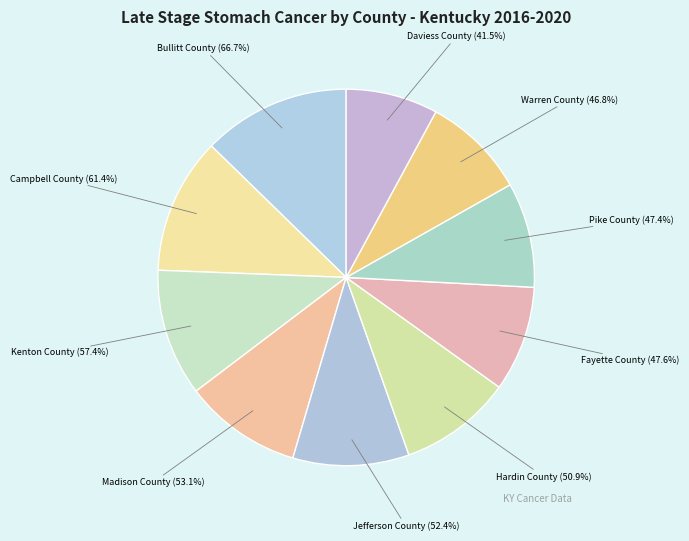

Do Hardin County (50.9%) and Jefferson County (52.4%) together represent more than half of the pie?

No